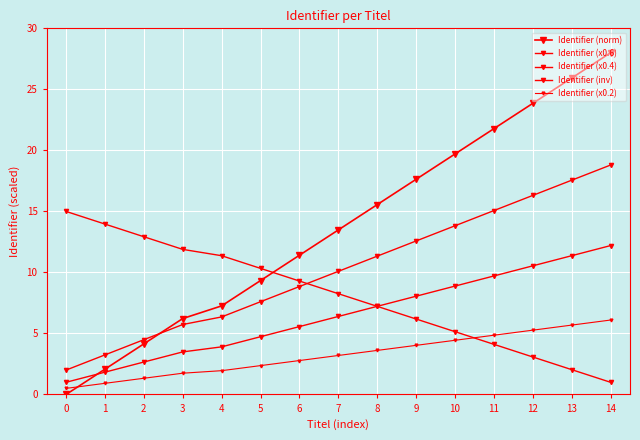

Is the value of Identifier (norm) at 4 greater than the value of Identifier (x0.4) at 0?

Yes